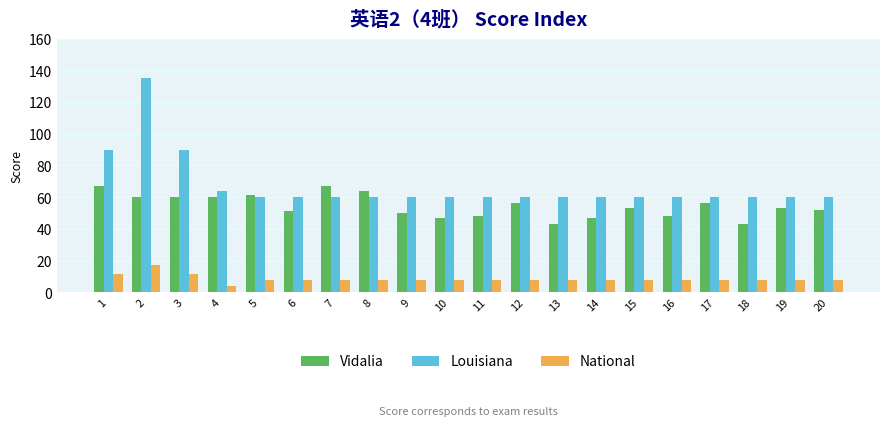

Is it true that National equals 4.0 at 4?

True